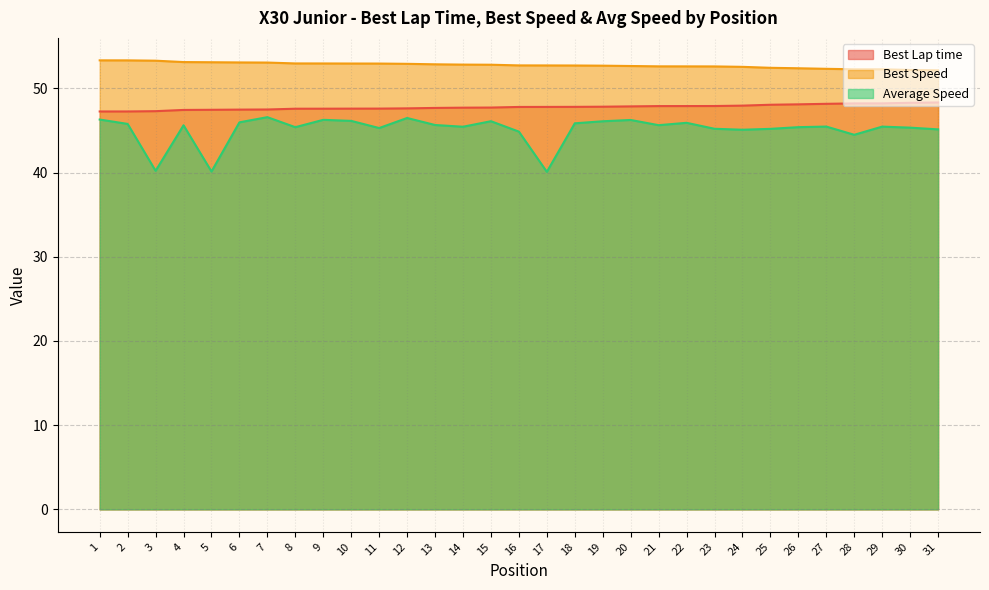

What is the value of the Best Lap time point at the 5th from the left?

47.5